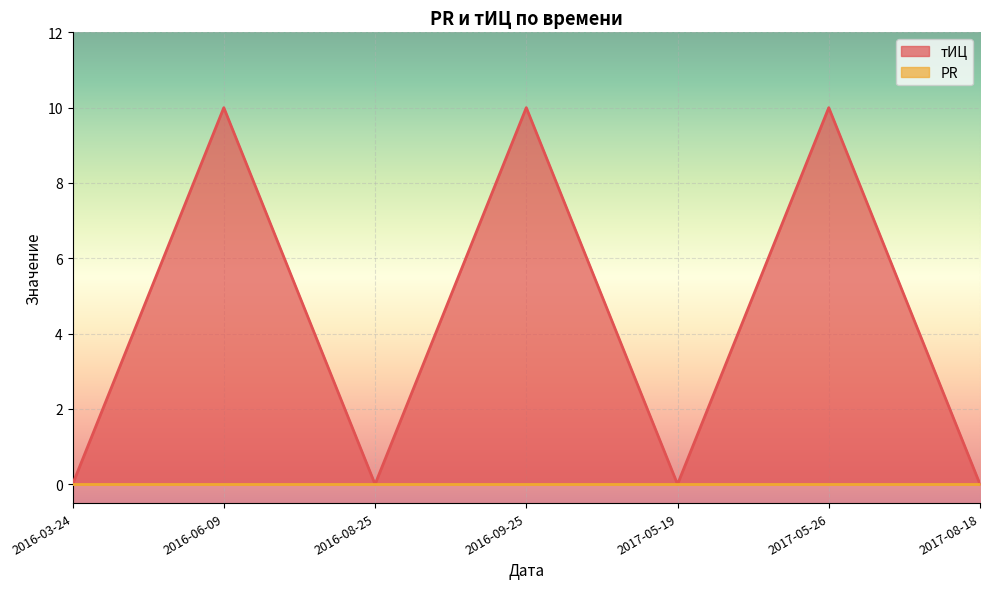

True or false: тИЦ has a value of 0 at 2016-03-24.

True